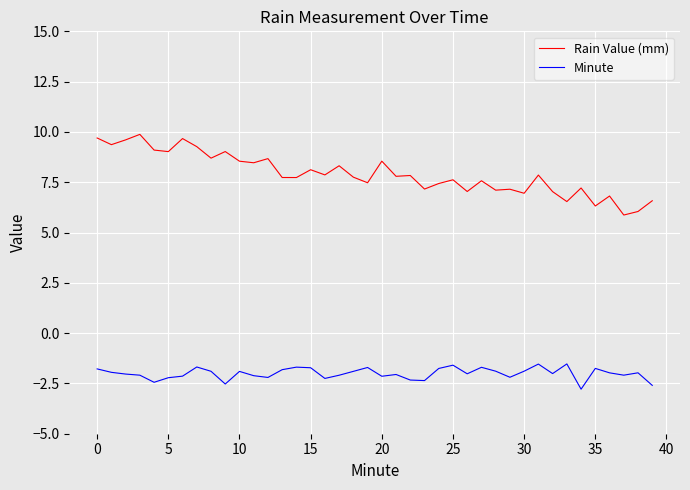

True or false: Rain Value (mm) and Minute intersect in this chart.

False